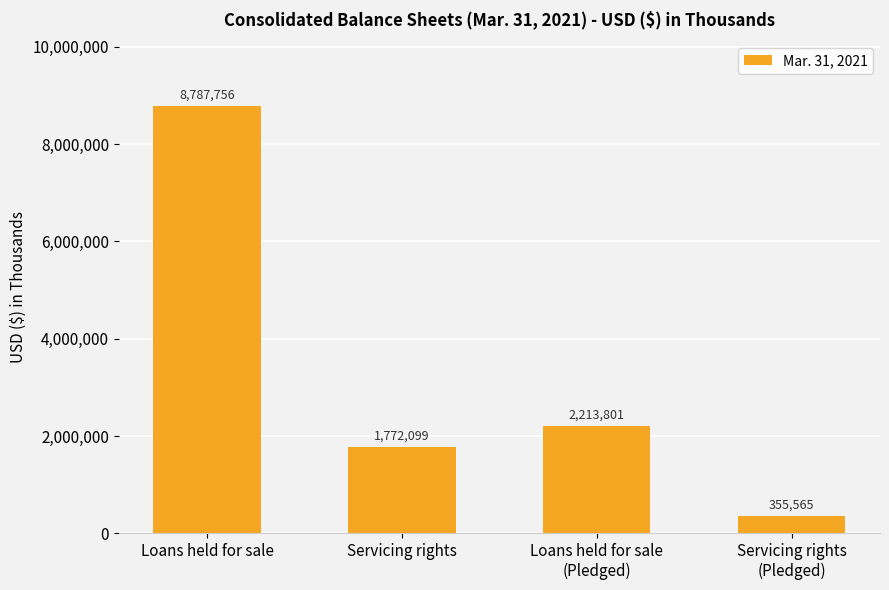

What is the change in value from Servicing rights to Servicing rights
(Pledged)?

-1416534